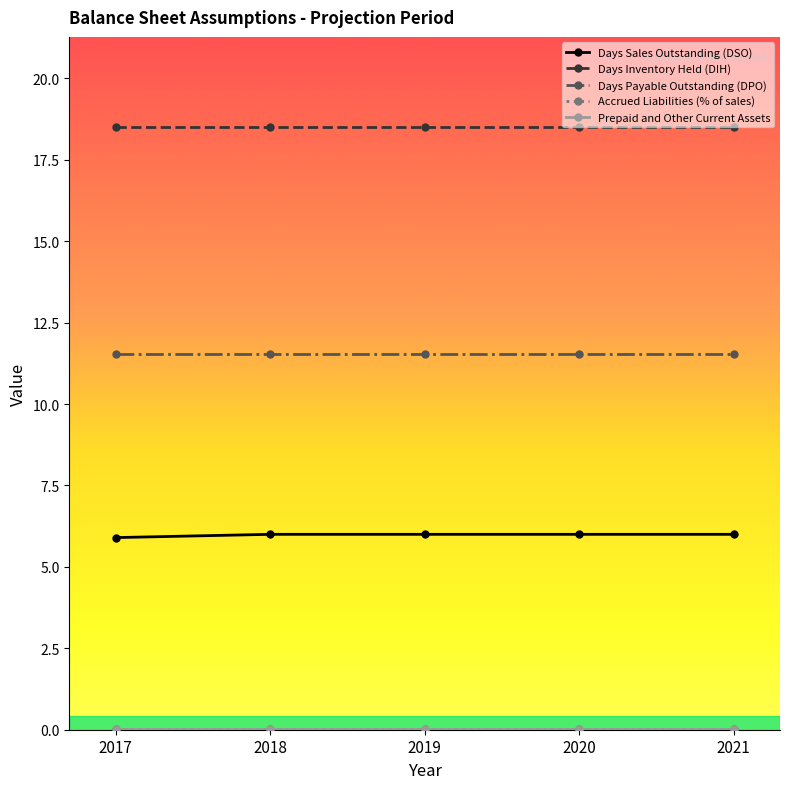

What is the lowest value of the Days Sales Outstanding (DSO) series?

5.9